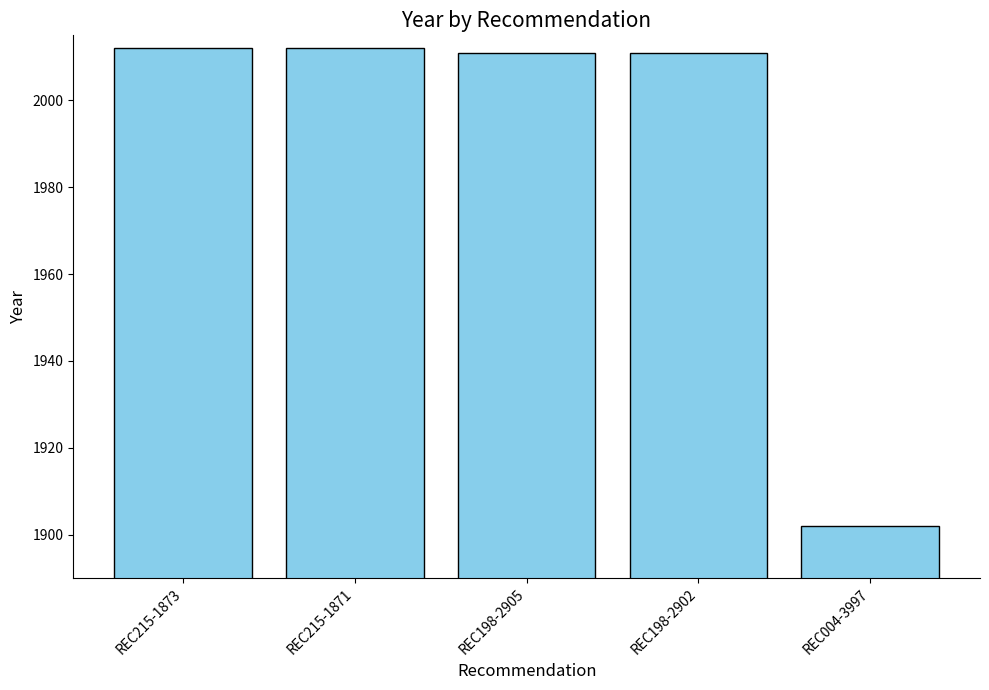

Reading left to right, transcribe all the data shown in this chart.

REC215-1873=2012	REC215-1871=2012	REC198-2905=2011	REC198-2902=2011	REC004-3997=1902